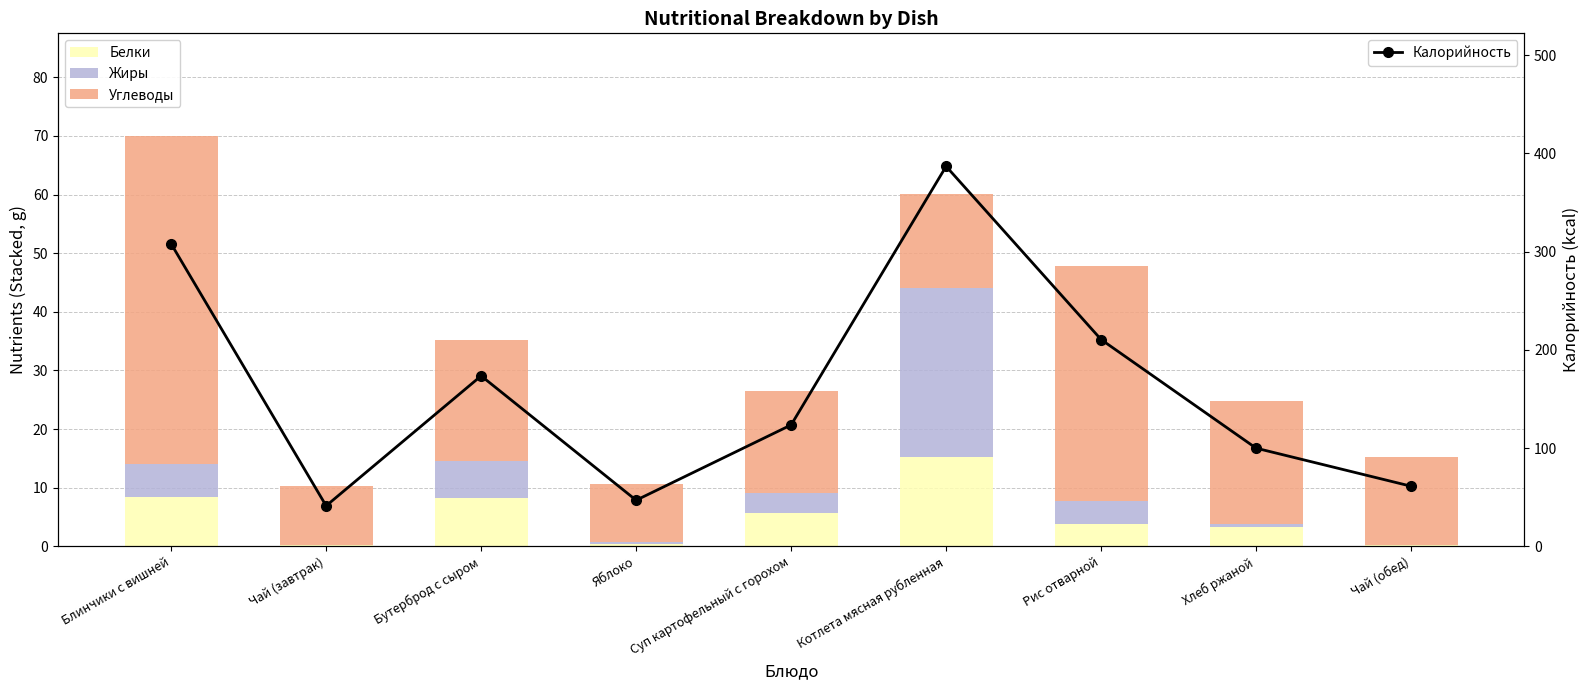

At which label is Углеводы closest to 32?

Рис отварной